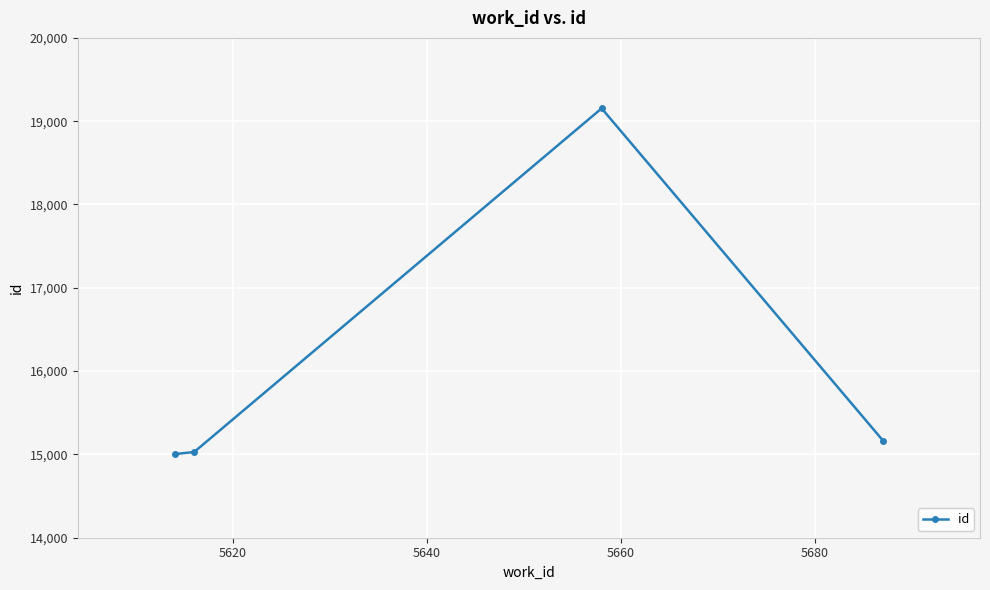

What is the smallest value displayed?

15004